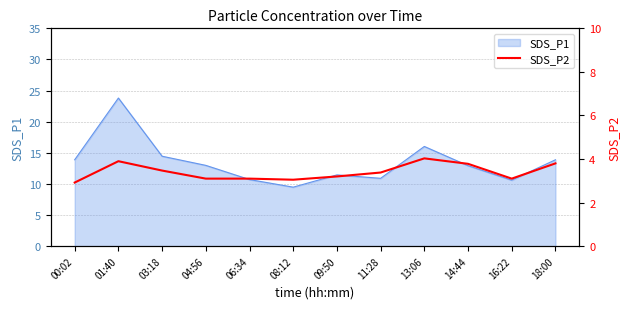

Is it true that the value at 04:56 is 4.9?

False